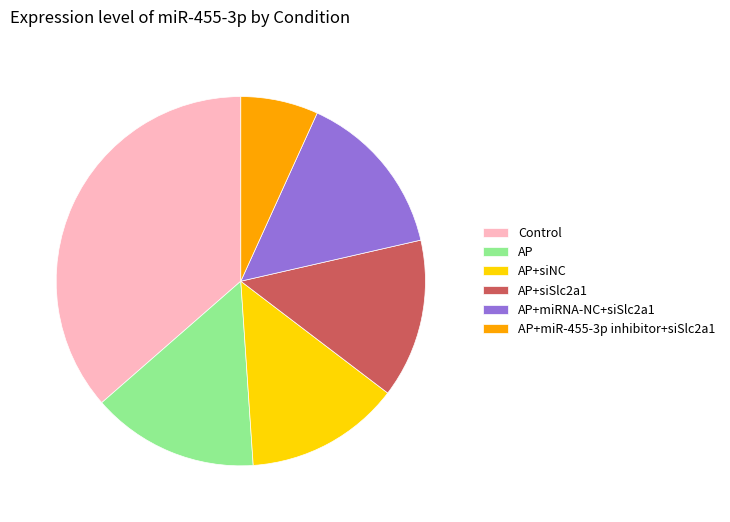

Combined, do AP and AP+siNC account for over 50%?

No